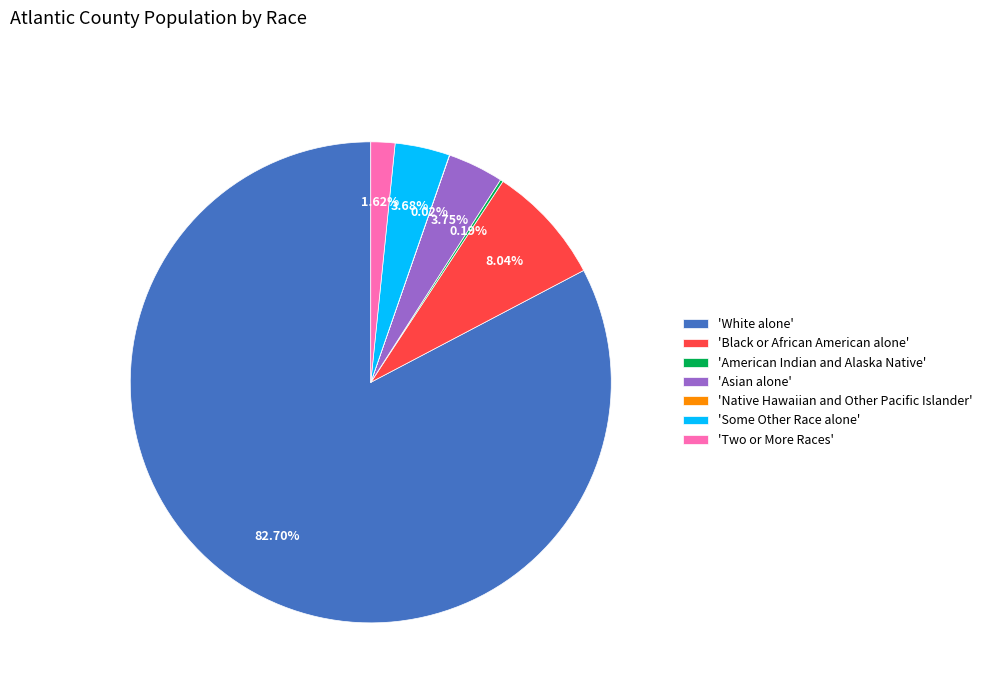

What is the majority slice?

'White alone'